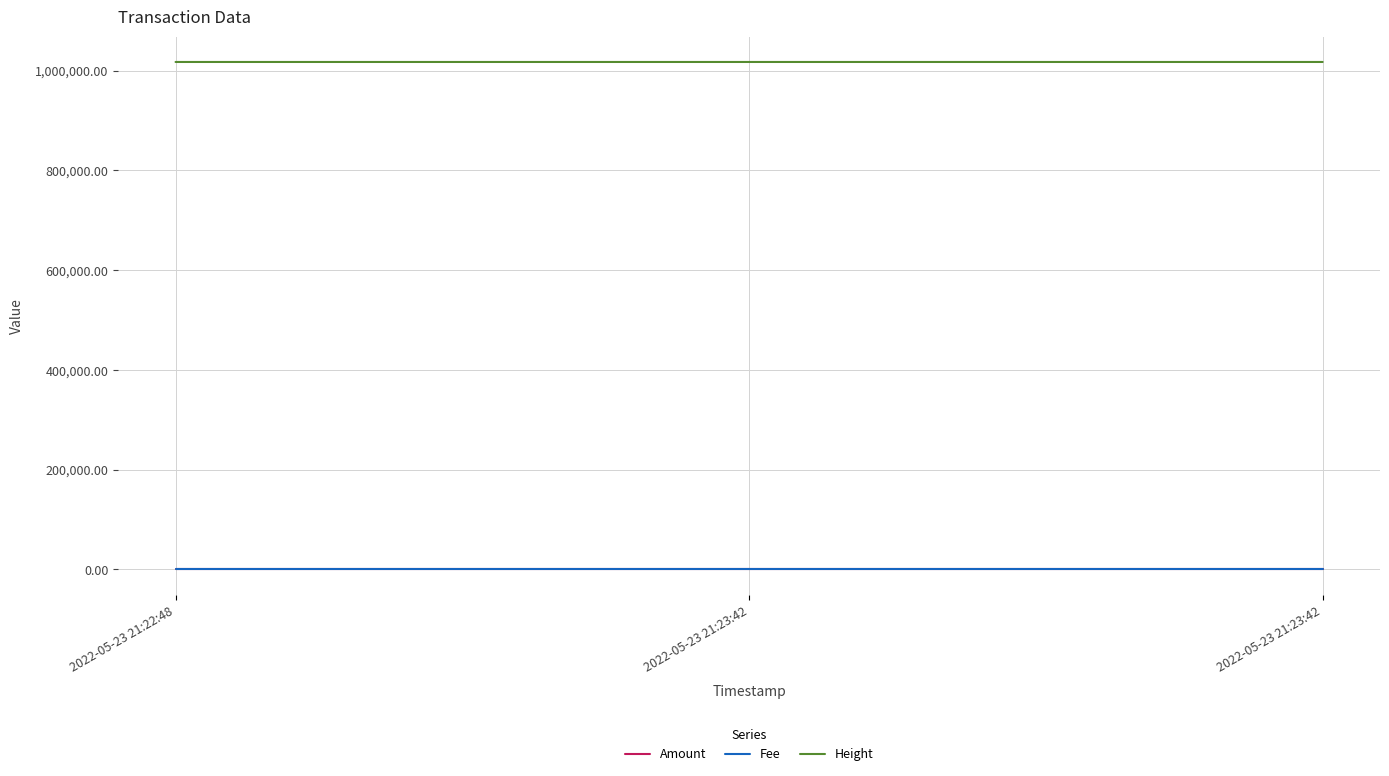

Between 2022-05-23 21:23:42 and 2022-05-23 21:23:42, which is larger?

2022-05-23 21:23:42